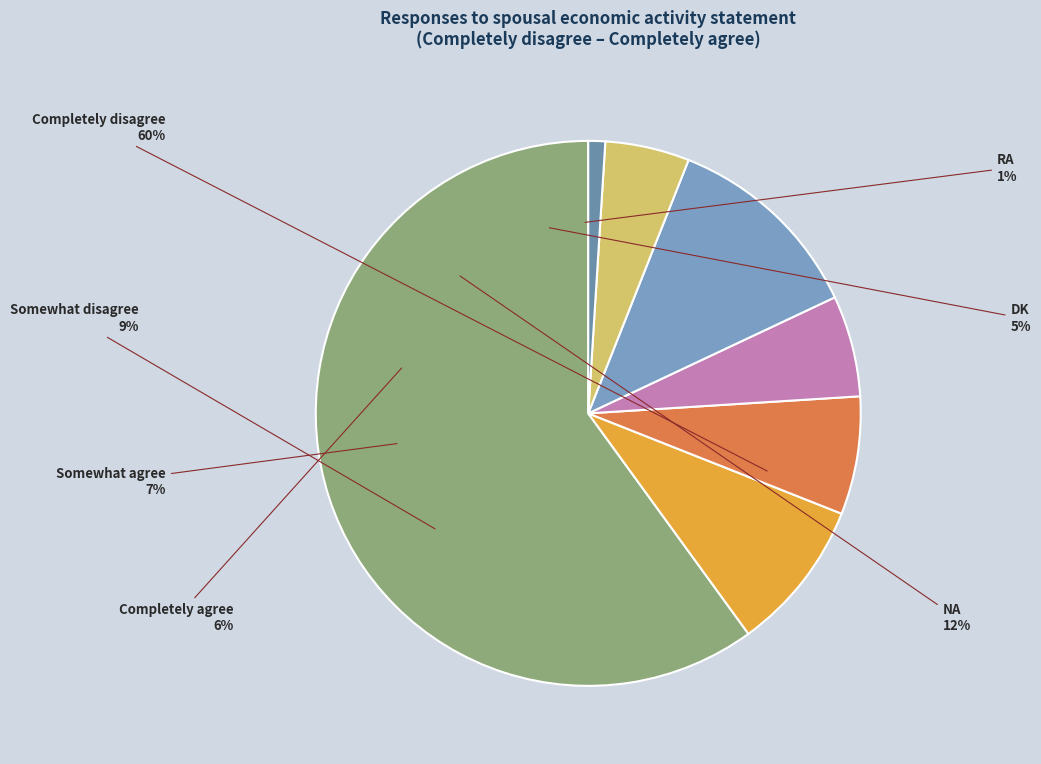

What percentage is the Completely agree slice, to the nearest percent?

6%